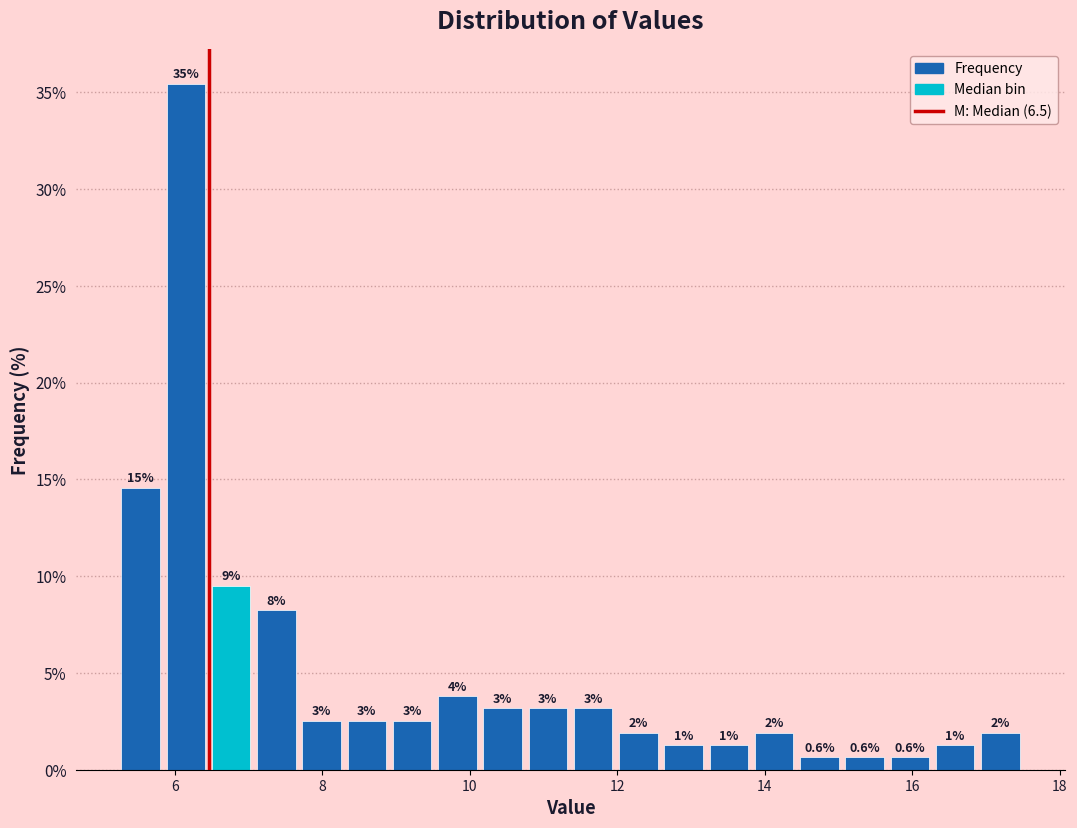

Read against the x-axis, roughly where is the centre of the tallest bar?

6.2